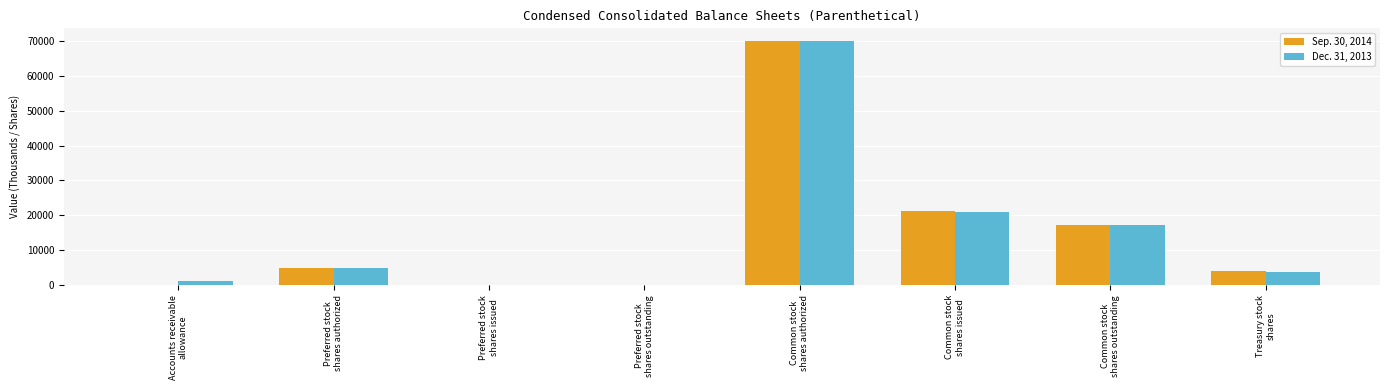

What is the maximum value shown in the chart?

70000